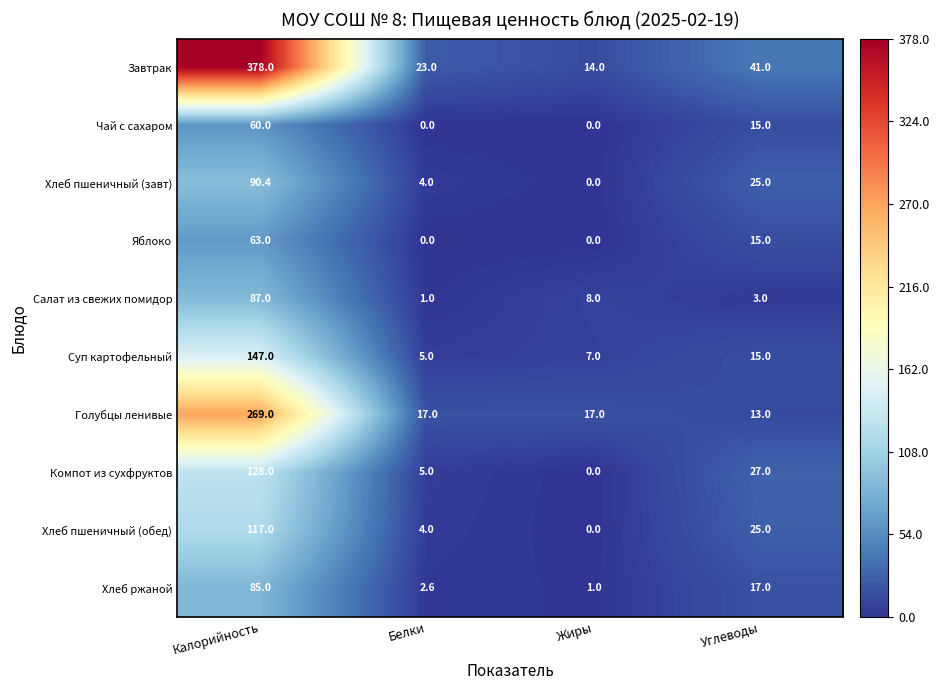

At which label is Компот из сухфруктов closest to 64?

Углеводы